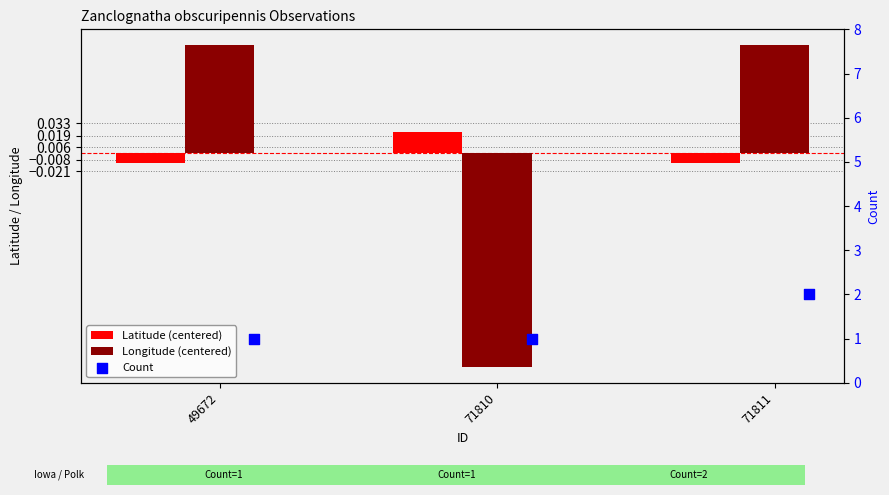

What are all the series names shown in the legend?

Latitude (centered), Longitude (centered), Count